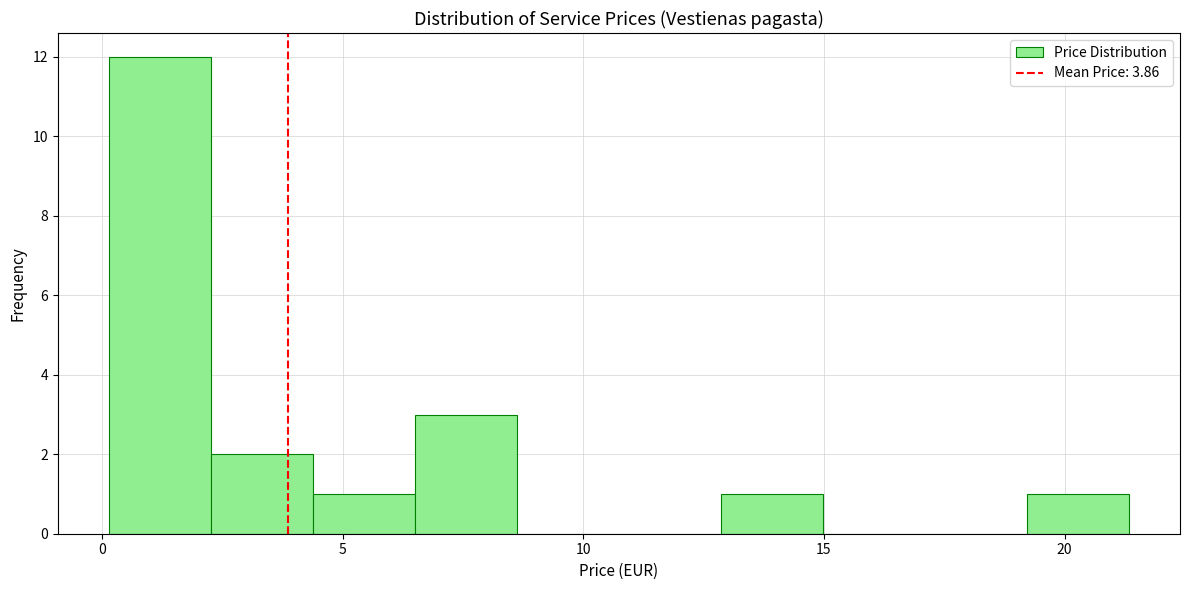

Reading left to right, transcribe this chart: for each bar, give the range it covers on the x-axis and its height. Neither the bar edges nor the heights are printed on the chart, so give them approximately, as read against the axes.

0.0 to 2.5: 12
2.5 to 4.5: 2
4.5 to 6.5: 1
6.5 to 8.5: 3
8.5 to 10.5: 0
10.5 to 13.0: 0
13.0 to 15.0: 1
15.0 to 17.0: 0
17.0 to 19.0: 0
19.0 to 21.5: 1